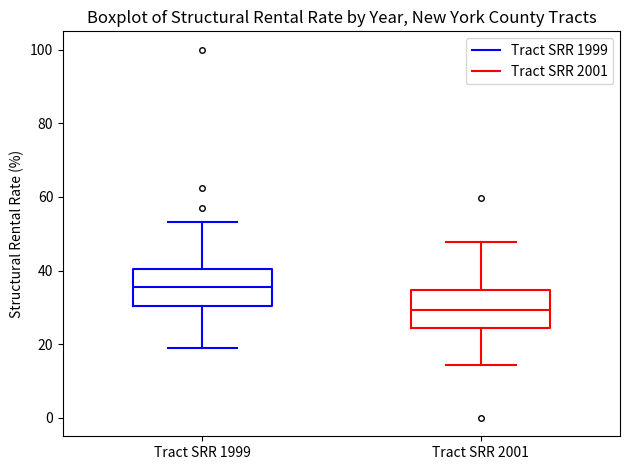

Reading left to right, read every box against the y-axis: the position of its median line, the range the box covers, and the ends of its whiskers. The values are not printed on the chart, so give them approximately, as read against the axis.

Tract SRR 1999: median 36, box 30 to 40, whiskers 20 to 54
Tract SRR 2001: median 30, box 24 to 34, whiskers 14 to 48